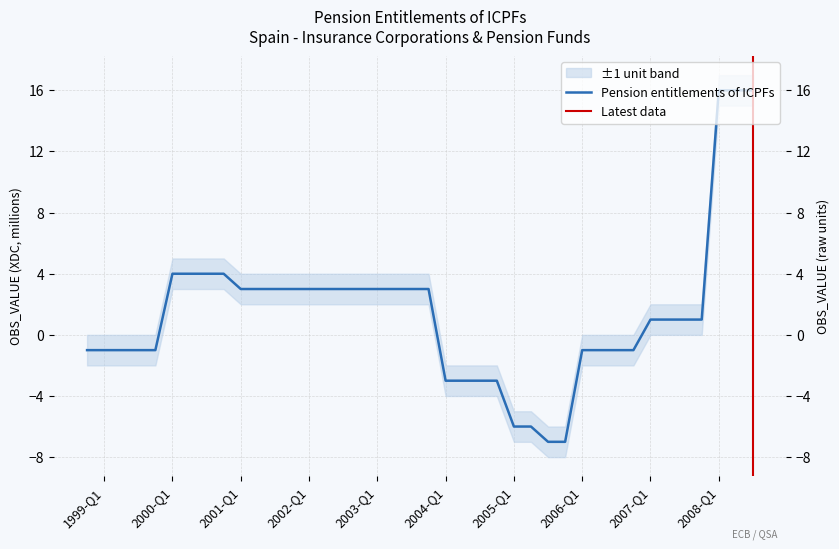

The chart shows a value of -1 at 2004-Q2. True or false?

False